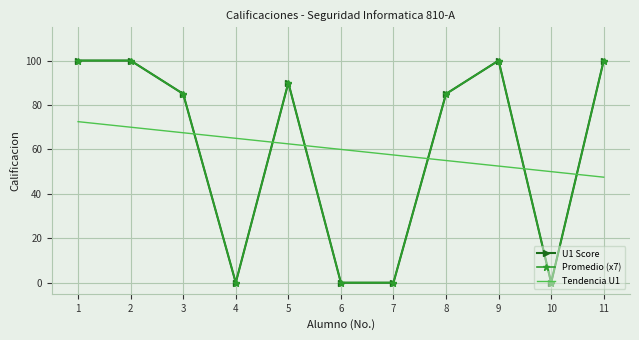

After their last crossing, which series has the higher values: Tendencia U1 or Promedio (x7)?

Promedio (x7)